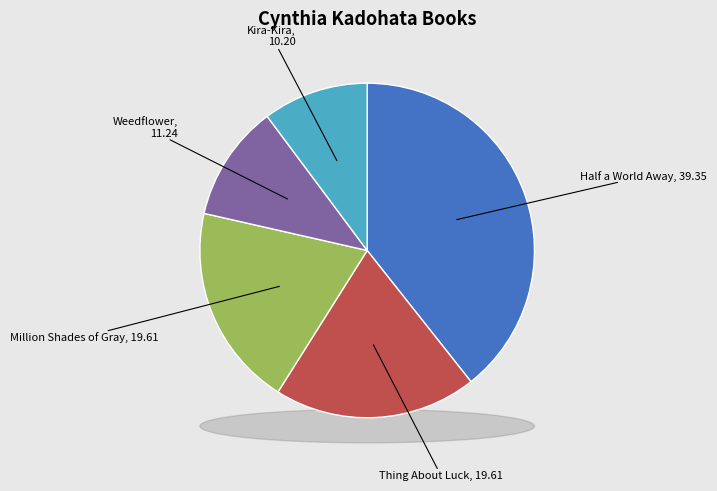

Is there any slice that represents more than half of the pie?

No